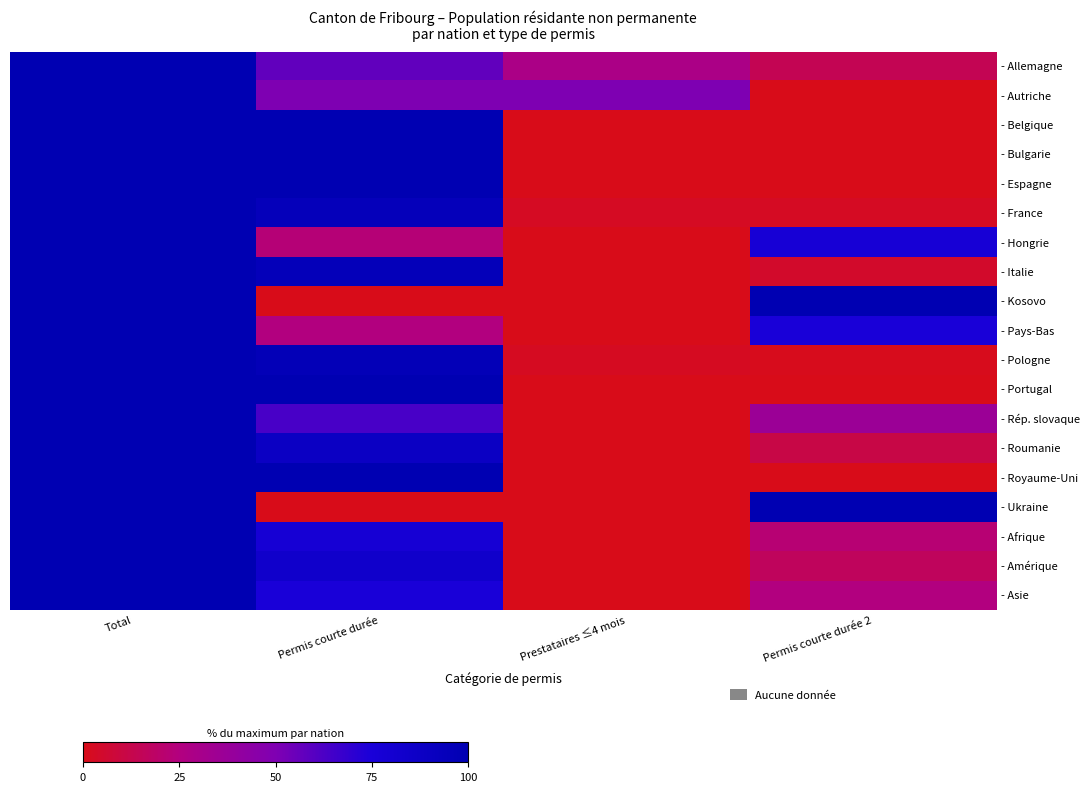

Reading right to left, what are all the values shown in this chart?

- Allemagne: Permis courte durée 2=14.3	Prestataires ≤4 mois=28.6	Permis courte durée=57.1	Total=100.0
- Autriche: Permis courte durée 2=0.0	Prestataires ≤4 mois=50.0	Permis courte durée=50.0	Total=100.0
- Belgique: Permis courte durée 2=0.0	Prestataires ≤4 mois=0.0	Permis courte durée=100.0	Total=100.0
- Bulgarie: Permis courte durée 2=0.0	Prestataires ≤4 mois=0.0	Permis courte durée=100.0	Total=100.0
- Espagne: Permis courte durée 2=0.0	Prestataires ≤4 mois=0.0	Permis courte durée=100.0	Total=100.0
- France: Permis courte durée 2=2.6	Prestataires ≤4 mois=2.6	Permis courte durée=94.8	Total=100.0
- Hongrie: Permis courte durée 2=77.3	Prestataires ≤4 mois=0.0	Permis courte durée=22.7	Total=100.0
- Italie: Permis courte durée 2=4.5	Prestataires ≤4 mois=0.0	Permis courte durée=95.5	Total=100.0
- Kosovo: Permis courte durée 2=100.0	Prestataires ≤4 mois=0.0	Permis courte durée=0.0	Total=100.0
- Pays-Bas: Permis courte durée 2=75.0	Prestataires ≤4 mois=0.0	Permis courte durée=25.0	Total=100.0
- Pologne: Permis courte durée 2=1.0	Prestataires ≤4 mois=2.1	Permis courte durée=96.9	Total=100.0
- Portugal: Permis courte durée 2=0.0	Prestataires ≤4 mois=0.0	Permis courte durée=100.0	Total=100.0
- Rép. slovaque: Permis courte durée 2=36.7	Prestataires ≤4 mois=0.0	Permis courte durée=63.3	Total=100.0
- Roumanie: Permis courte durée 2=11.1	Prestataires ≤4 mois=0.0	Permis courte durée=88.9	Total=100.0
- Royaume-Uni: Permis courte durée 2=0.0	Prestataires ≤4 mois=0.0	Permis courte durée=100.0	Total=100.0
- Ukraine: Permis courte durée 2=100.0	Prestataires ≤4 mois=0.0	Permis courte durée=0.0	Total=100.0
- Afrique: Permis courte durée 2=22.2	Prestataires ≤4 mois=0.0	Permis courte durée=77.8	Total=100.0
- Amérique: Permis courte durée 2=16.7	Prestataires ≤4 mois=0.0	Permis courte durée=83.3	Total=100.0
- Asie: Permis courte durée 2=25.0	Prestataires ≤4 mois=0.0	Permis courte durée=75.0	Total=100.0